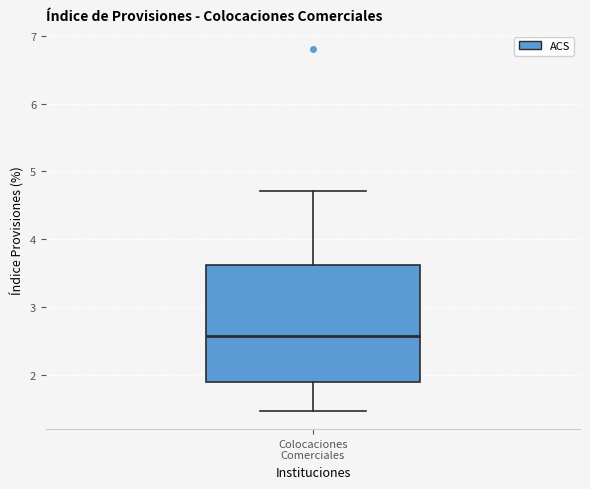

Read this box plot against the y-axis: the position of the median line, the range covered by the box, and the ends of both whiskers. The values are not printed on the chart, so give them approximately, as read against the axis.

median 2.6, box 1.9 to 3.6, whiskers 1.5 to 4.7